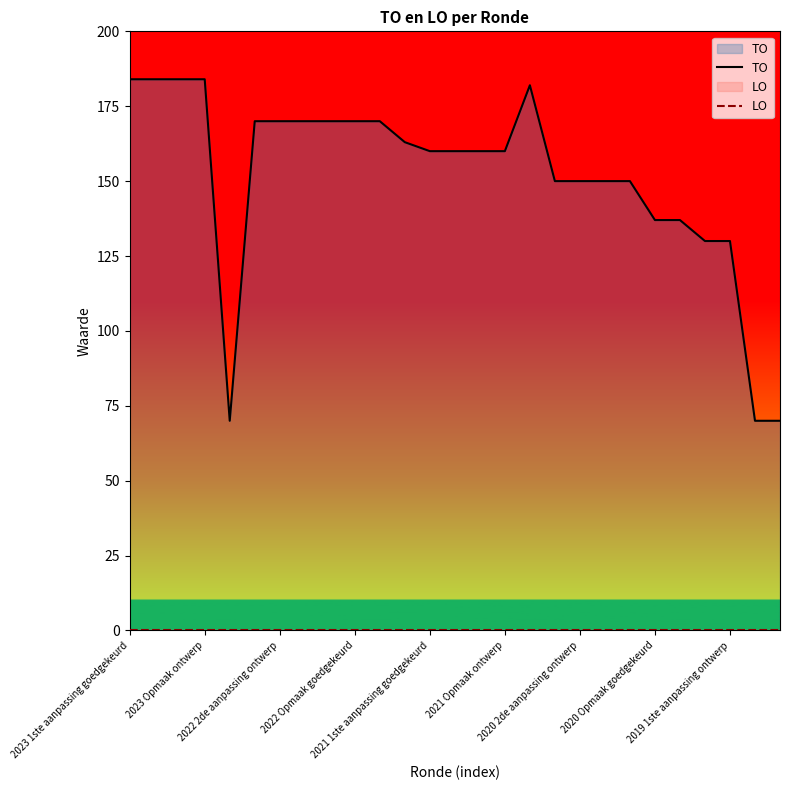

Rank the series by their maximum value, from highest to lowest.

TO, LO